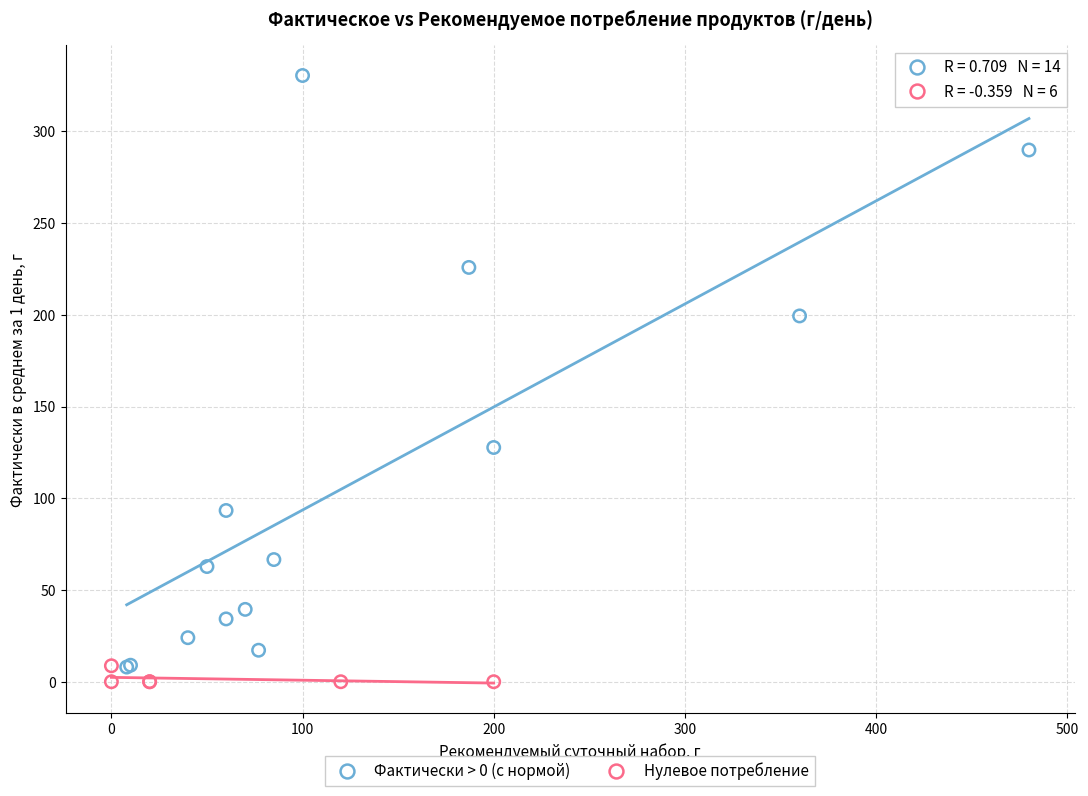

Which series contains the highest Y value?

Фактически > 0 (с нормой)